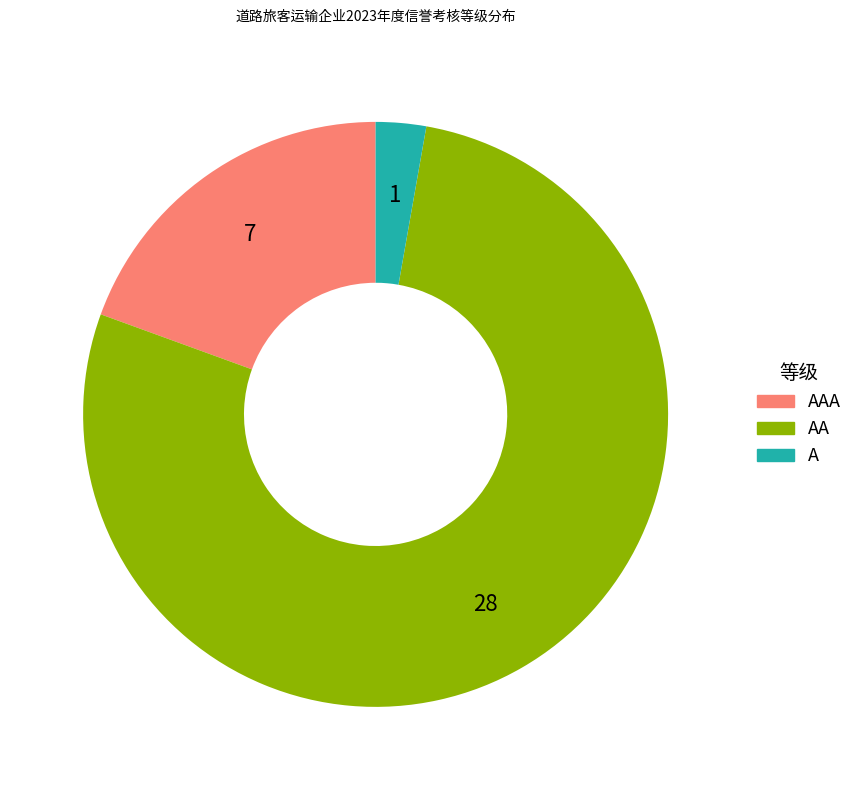

Is there a majority slice in this chart?

Yes